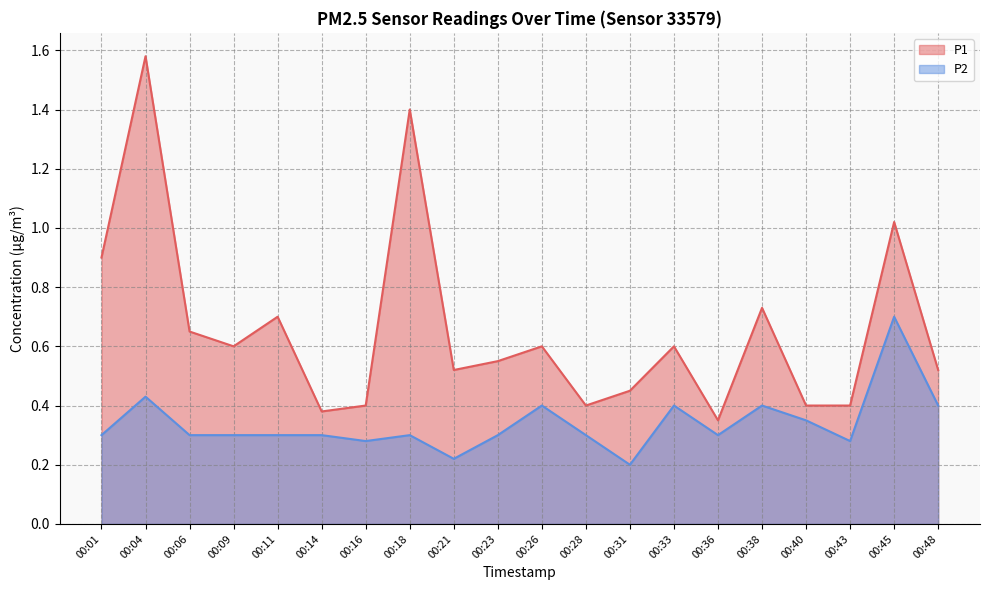

List the series in order of their peak value, highest first.

P1, P2